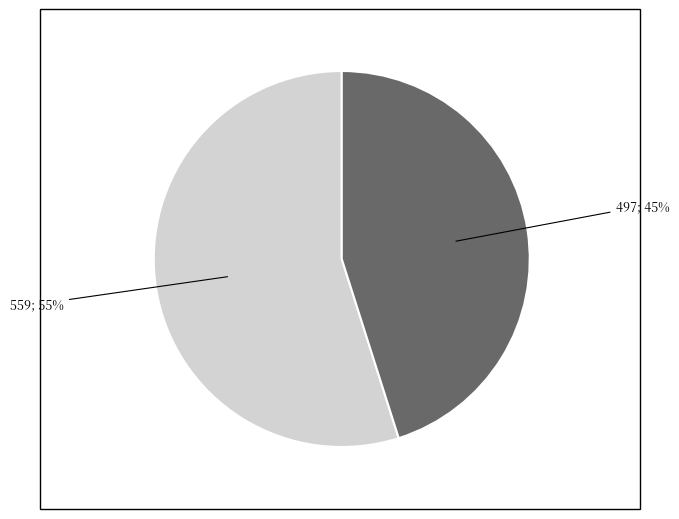

Count the number of slices in the pie.

2